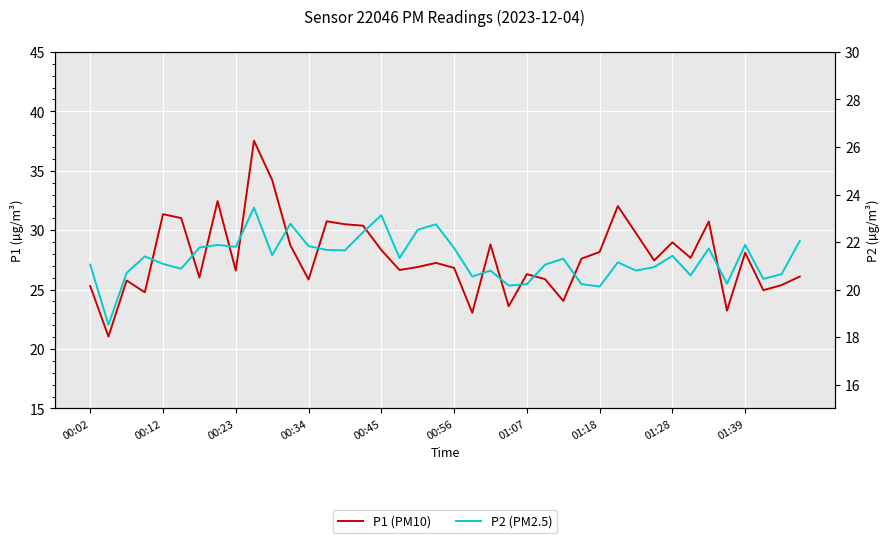

The P1 (PM10) series shows 48.3 at 15. True or false?

False